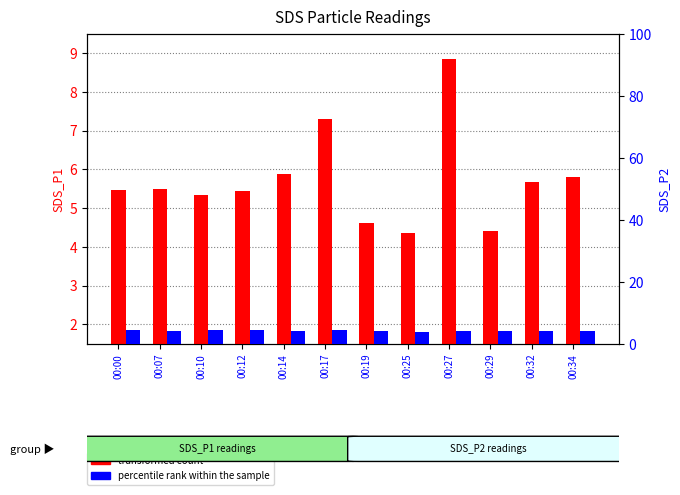

Which label corresponds to the smallest value in the chart?

00:25